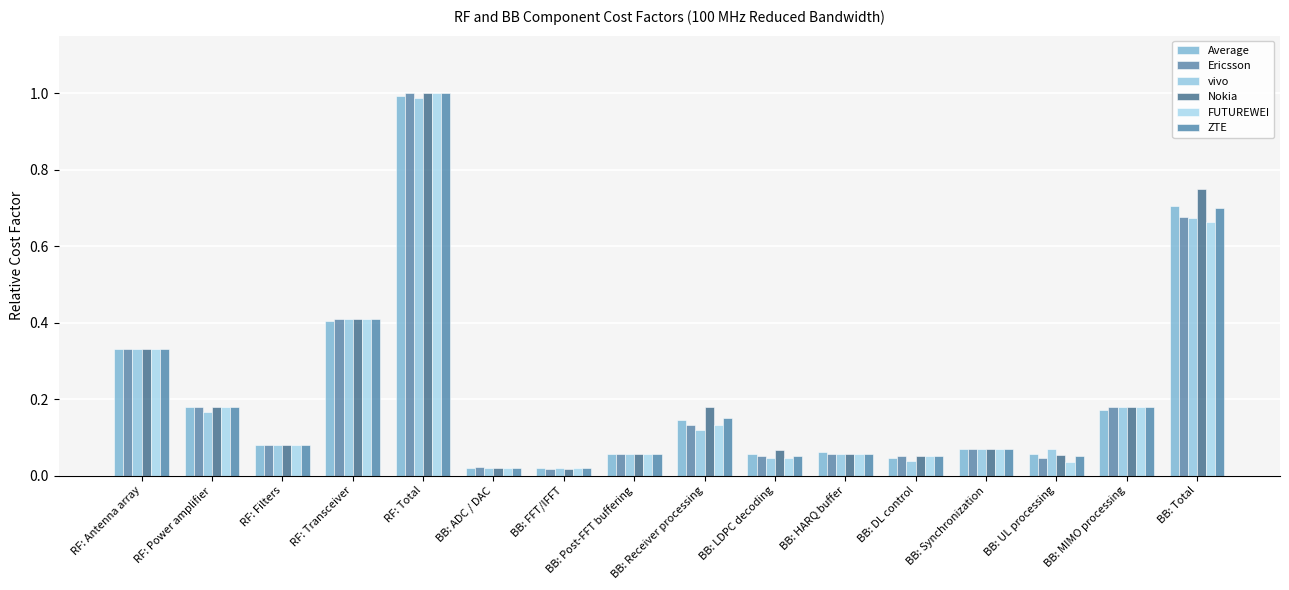

At how many categories does at least one series exceed 0?

16